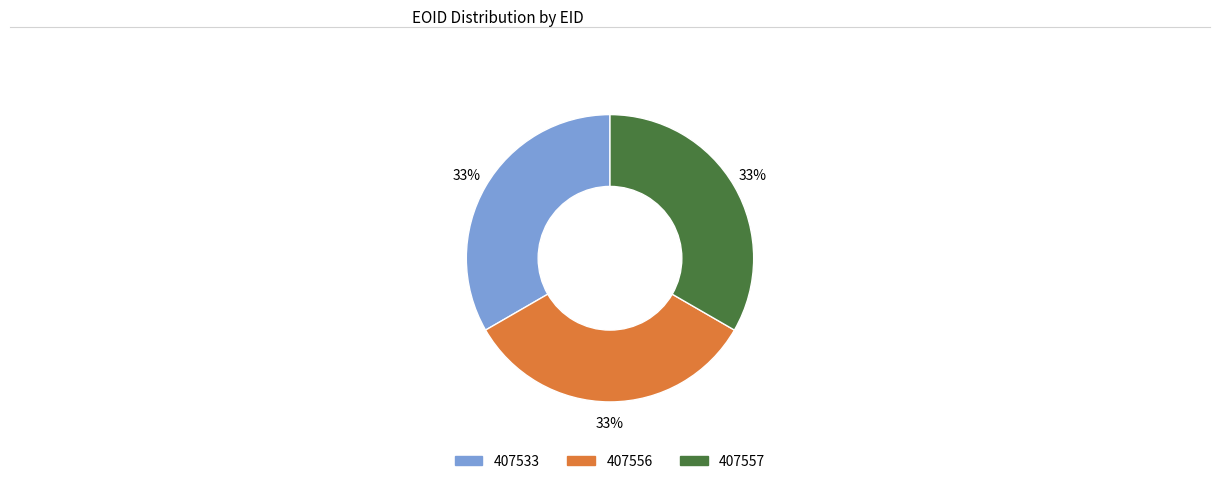

Is the sum of 407556 and 407533 greater than half?

Yes